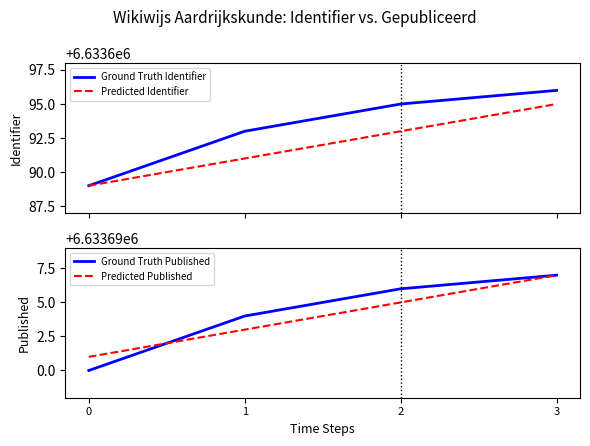

True or false: Predicted Identifier and Ground Truth Published cross at least once.

False